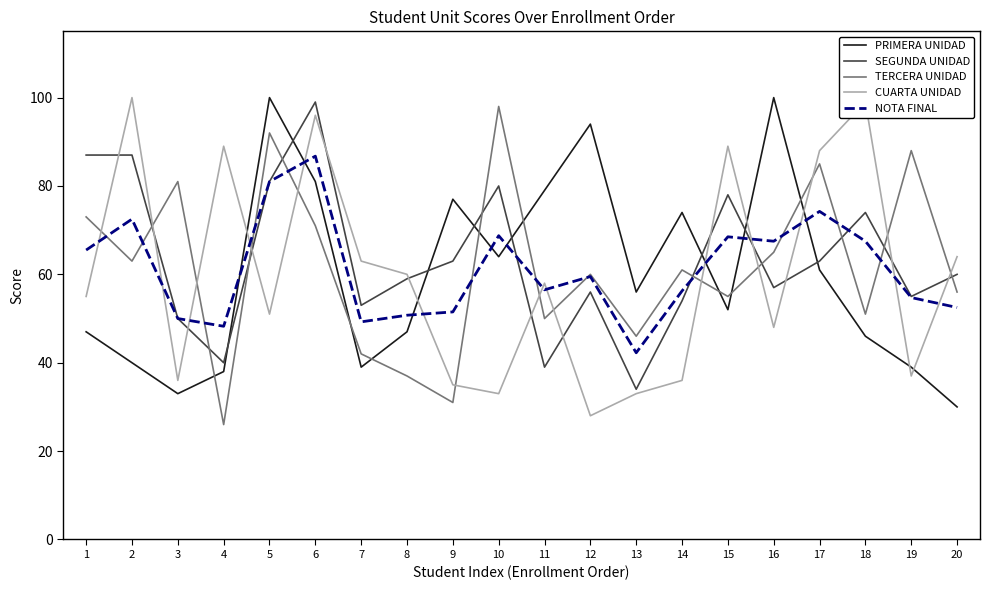

What value does the CUARTA UNIDAD series have at 19?

37.0